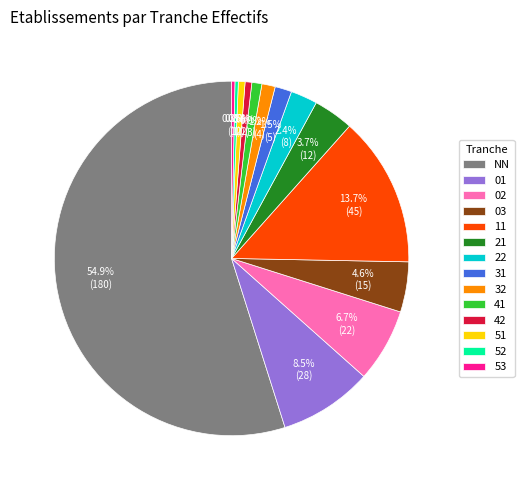

Is there any slice that represents more than half of the pie?

Yes